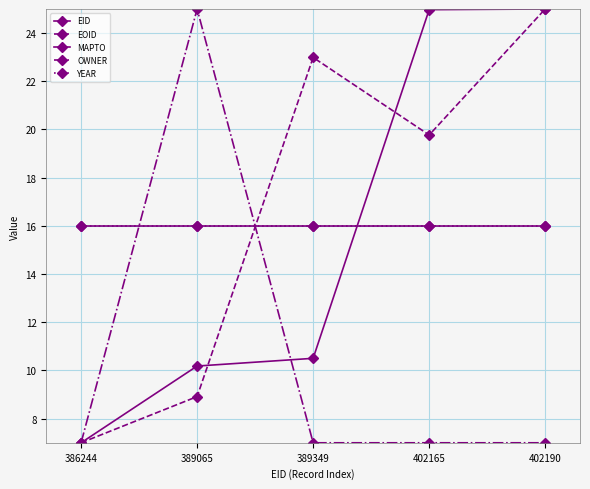

What is the sum of all EOID values?

83.7